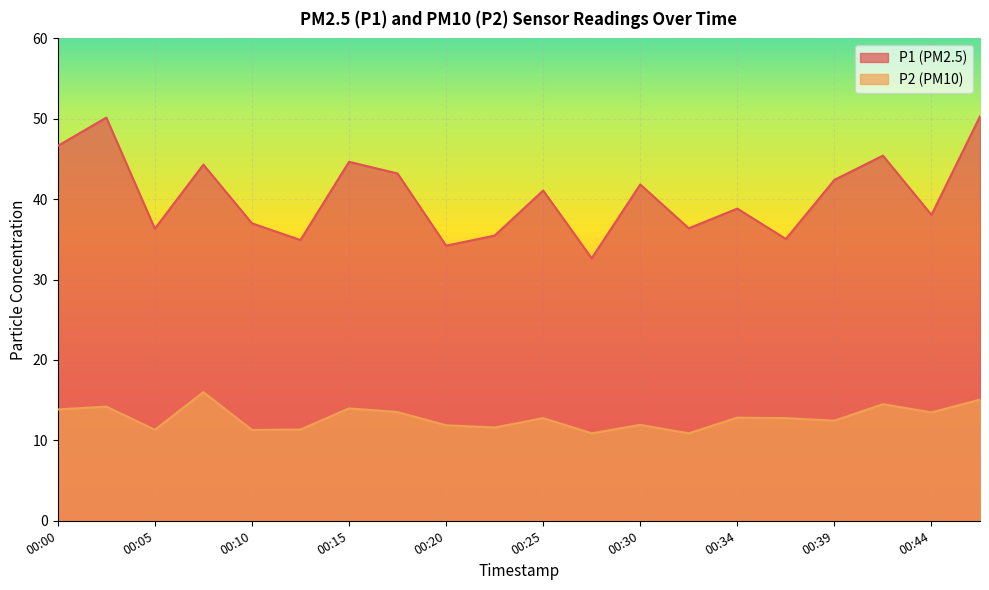

At which category is the sum across all series the highest?

00:47